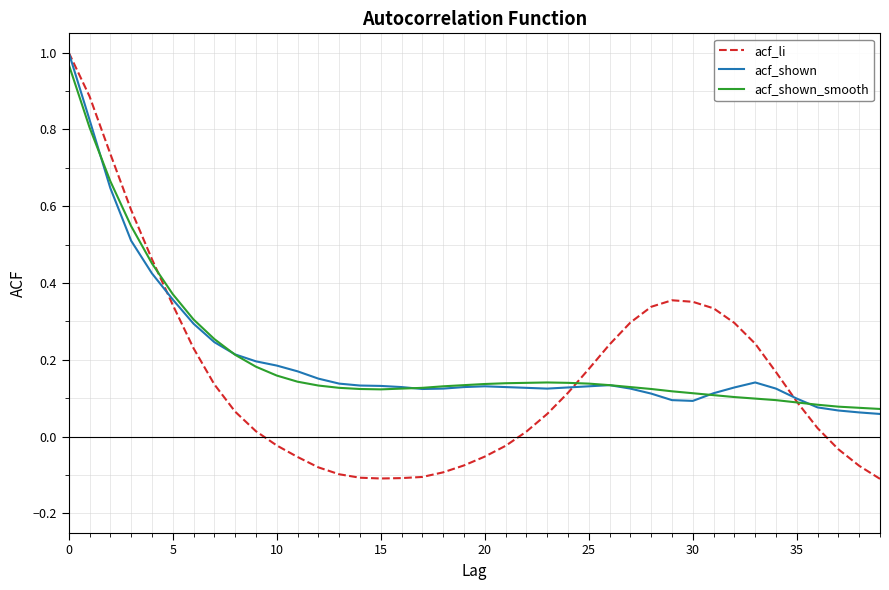

Which series has the largest range (max minus min)?

acf_li